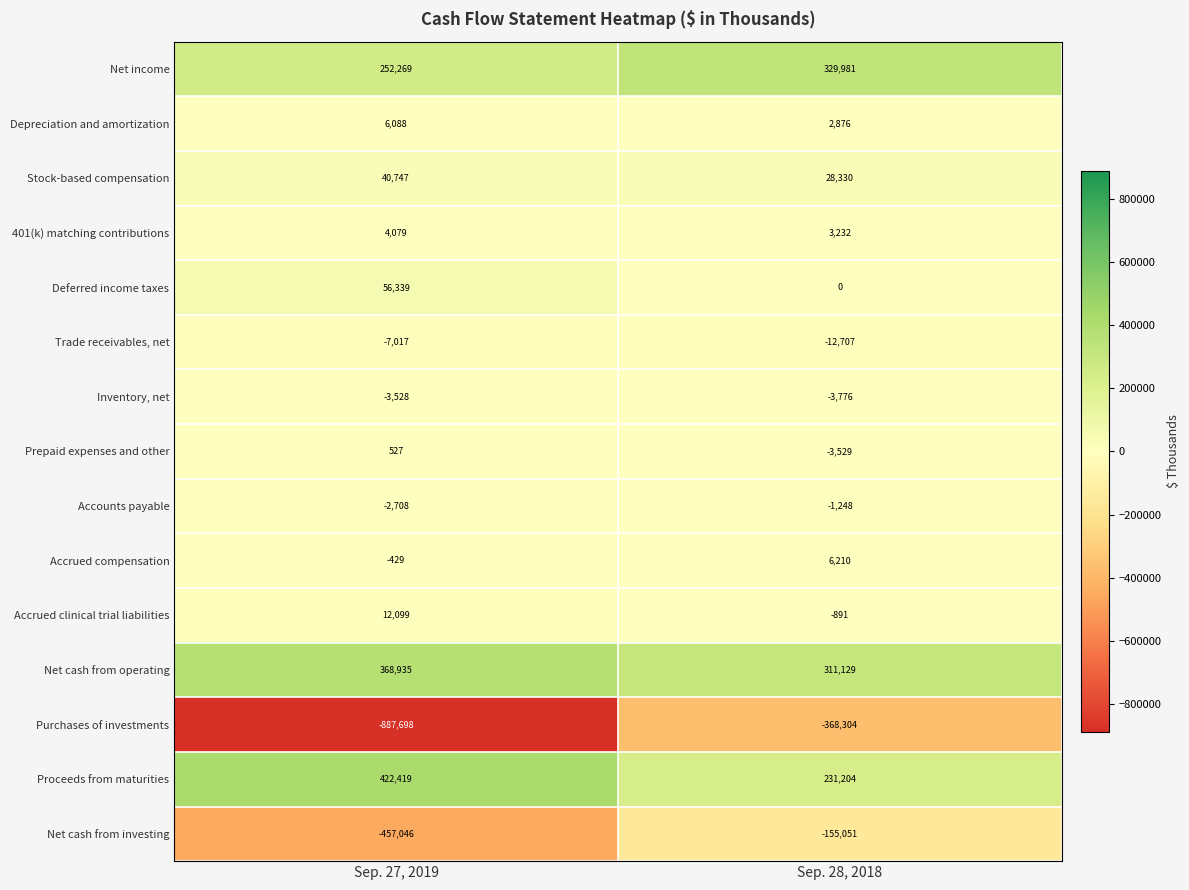

What is the difference between the Accounts payable values at Sep. 28, 2018 and Sep. 27, 2019?

1460